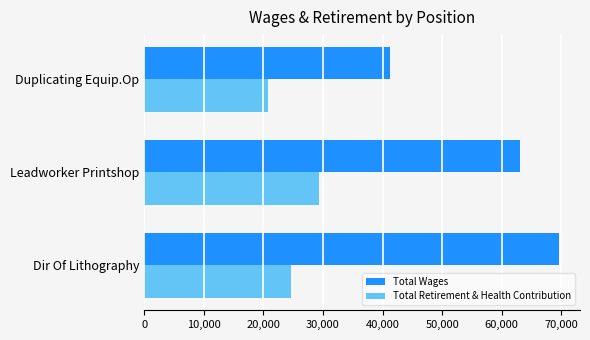

What is the maximum value shown in the chart?

69643.0